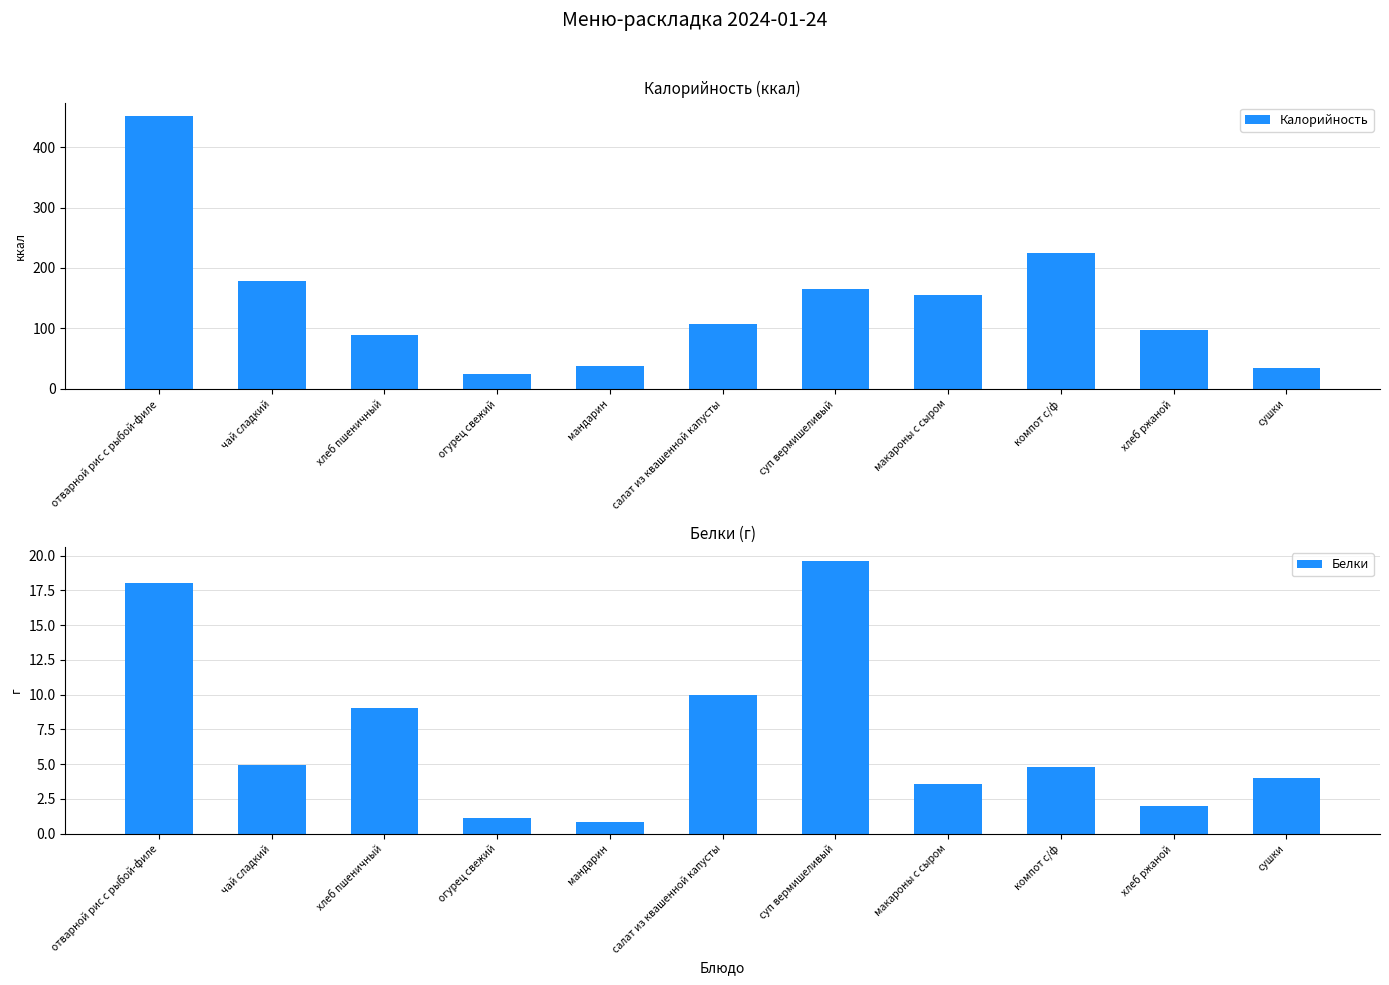

Which label corresponds to the smallest value in the chart?

мандарин